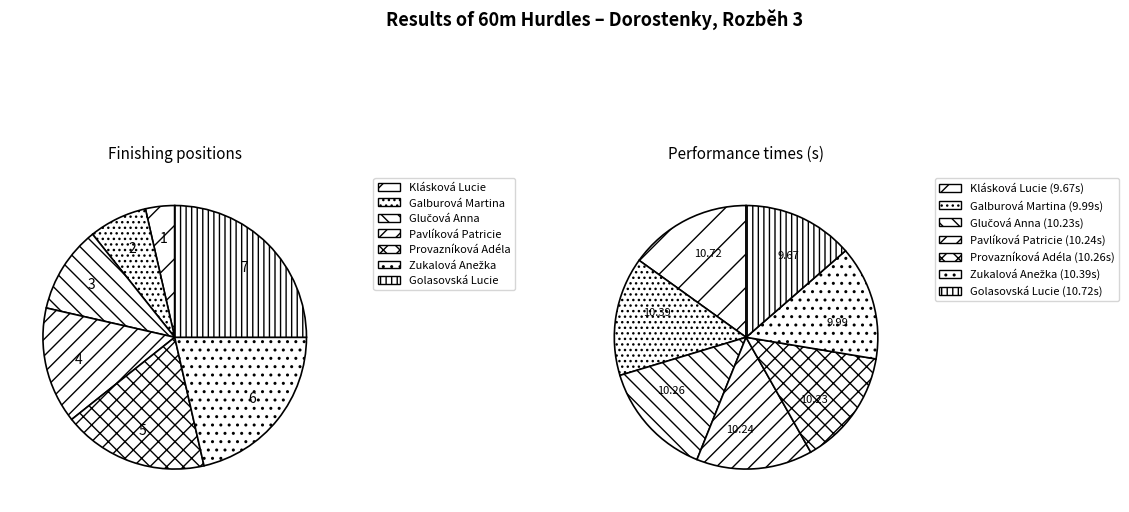

How many slices are in this pie chart?

7